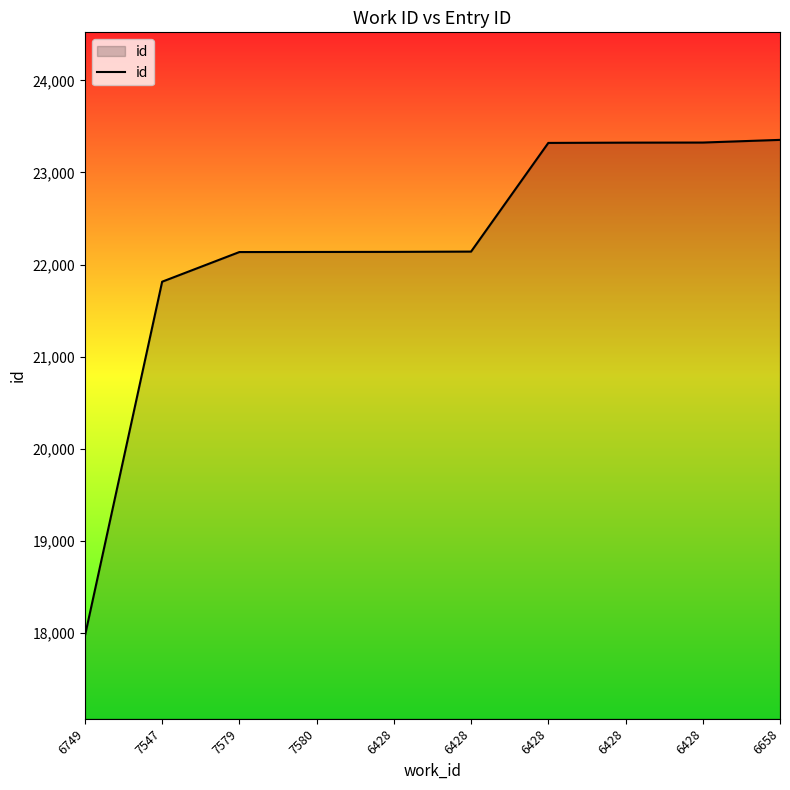

How many lines are shown in the chart?

1